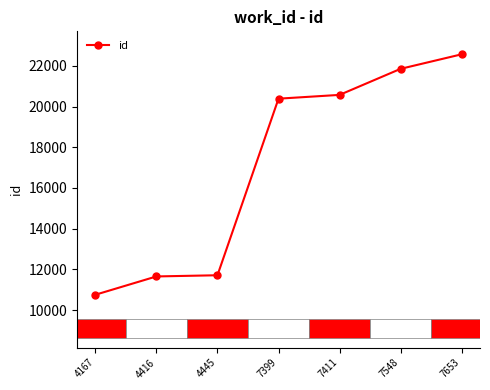

What is the greatest value displayed?

22568